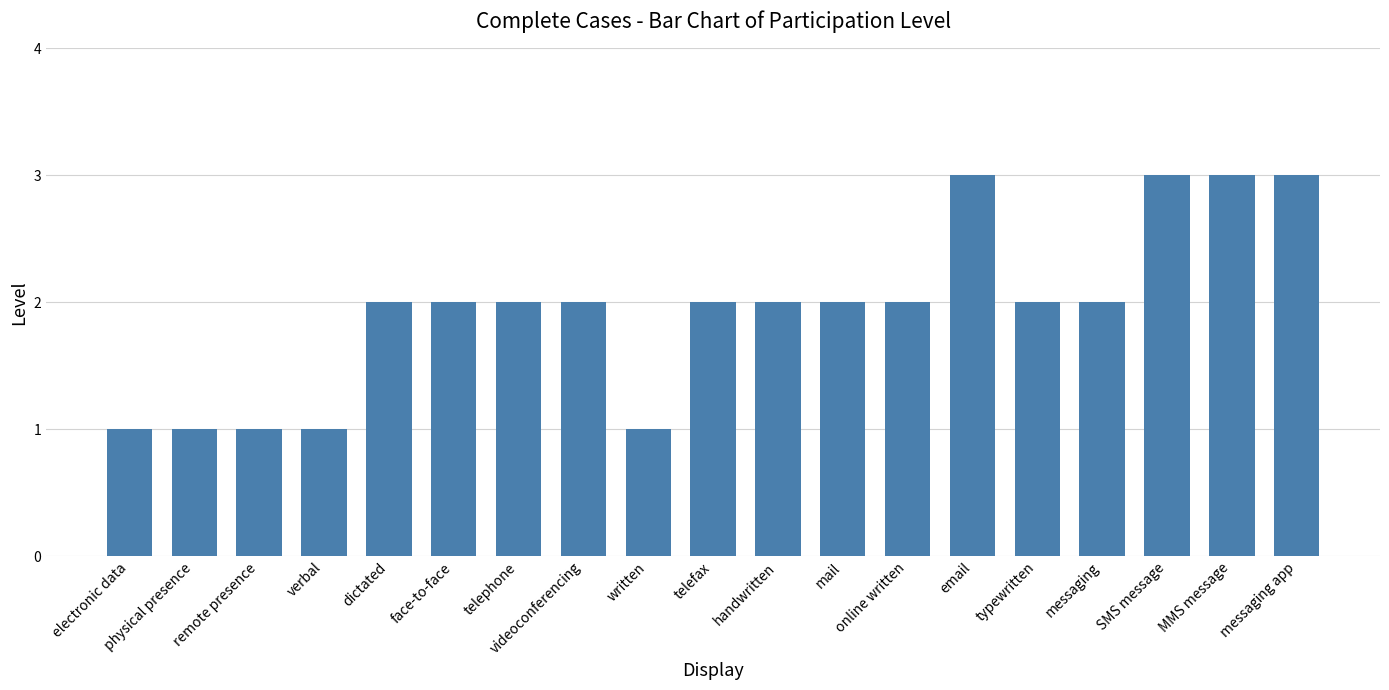

The value at telephone is 2. True or false?

True